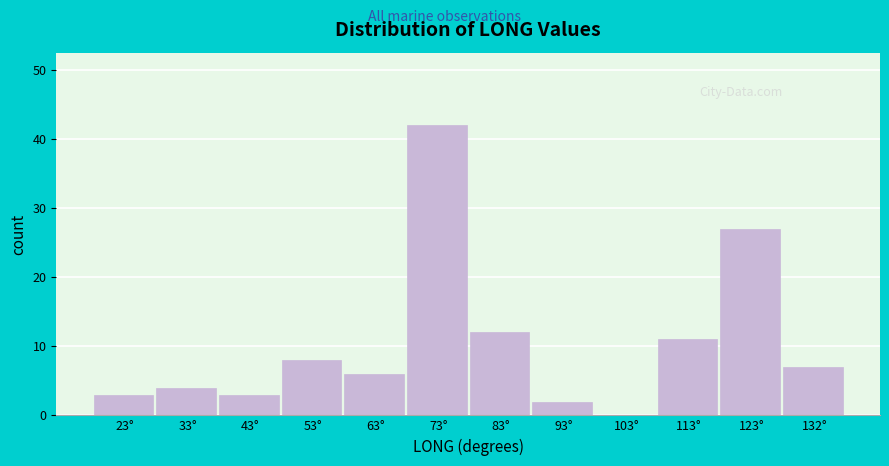

How tall is the bar that spans 108 to 118 on the x-axis? Neither the bar edges nor the heights are printed on the chart, so give them approximately, as read against the axes.

11